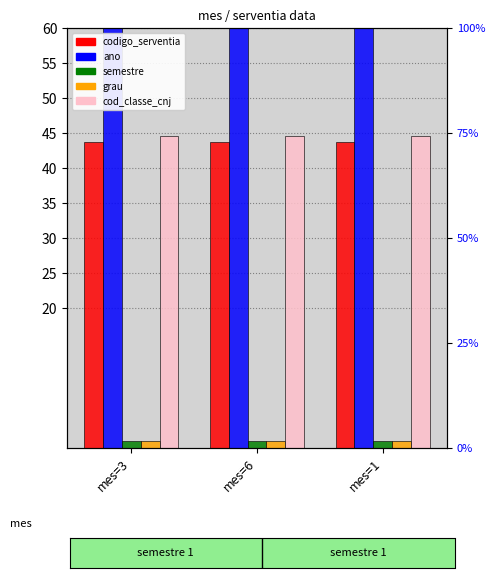

The value of codigo_serventia at mes=1 is 43.8. True or false?

True